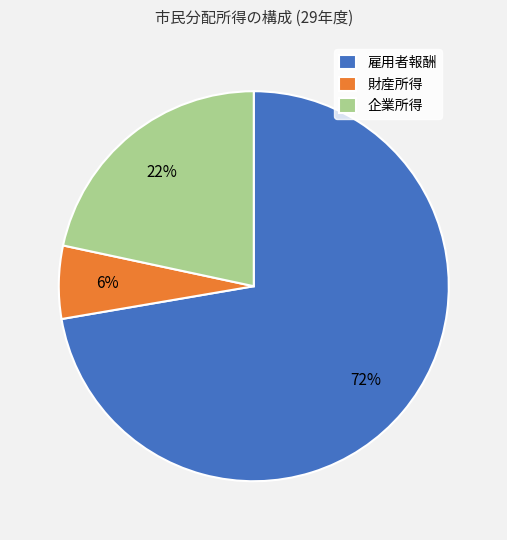

To the nearest percent, what portion does 雇用者報酬 represent?

72%